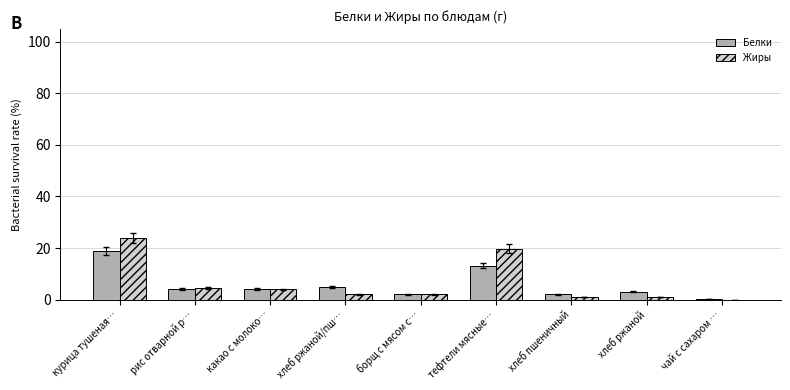

Is the value of Жиры at тефтели мясные… greater than the value of Белки at какао с молоко…?

Yes